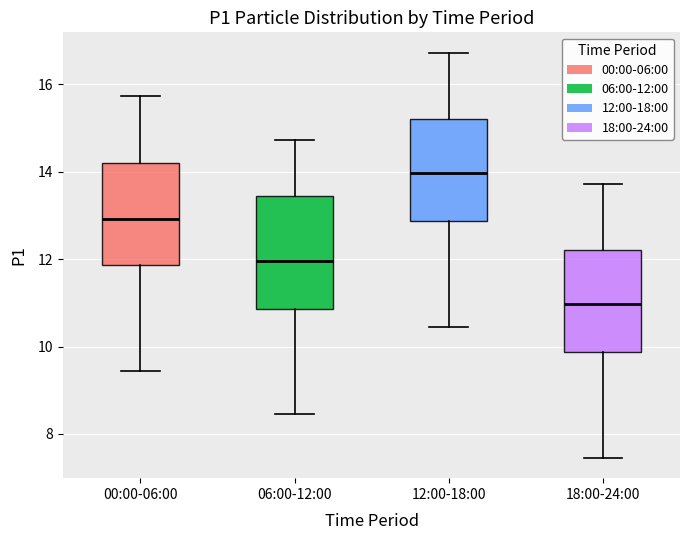

Reading left to right, read every box against the y-axis: the position of its median line, the range the box covers, and the ends of its whiskers. The values are not printed on the chart, so give them approximately, as read against the axis.

00:00-06:00: median 13.0, box 11.8 to 14.2, whiskers 9.4 to 15.8
06:00-12:00: median 12.0, box 10.8 to 13.4, whiskers 8.4 to 14.8
12:00-18:00: median 14.0, box 12.8 to 15.2, whiskers 10.4 to 16.8
18:00-24:00: median 11.0, box 9.8 to 12.2, whiskers 7.4 to 13.8